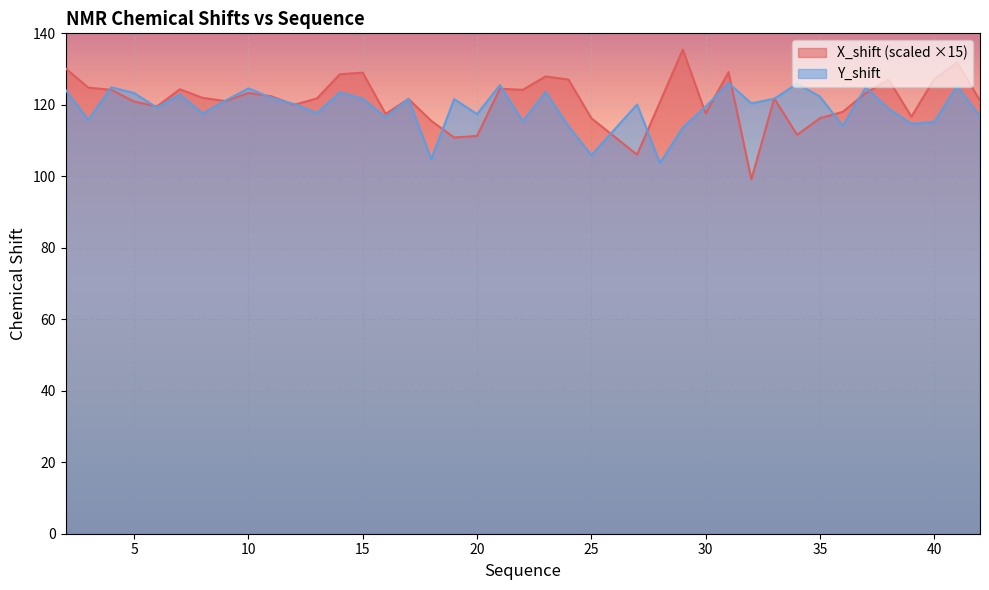

Between 11 and 18, which series saw the biggest shift?

Y_shift